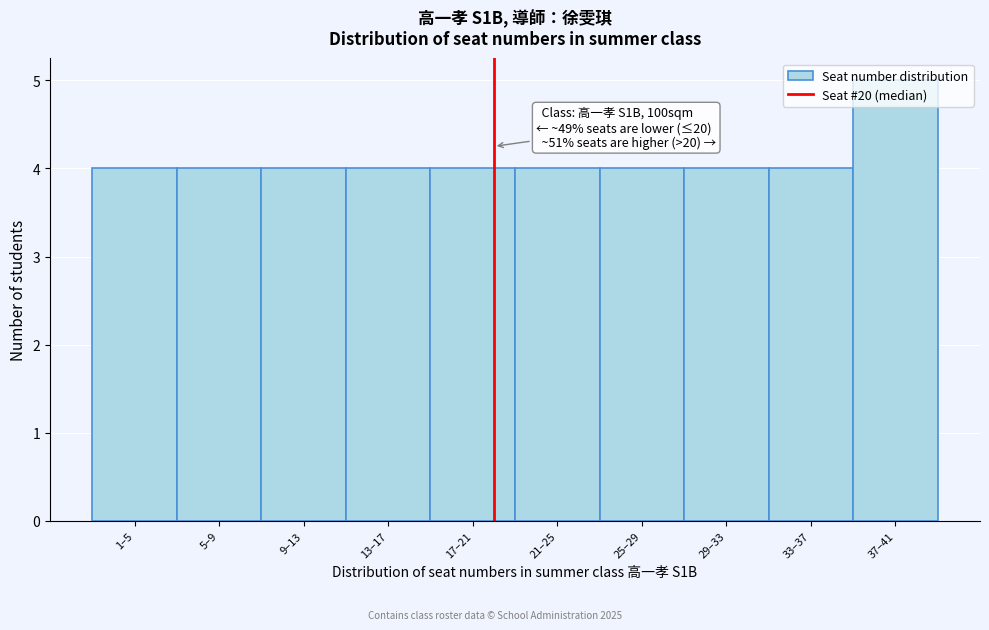

What is the ratio of the value at 5–9 to the value at 1–5?

1.0